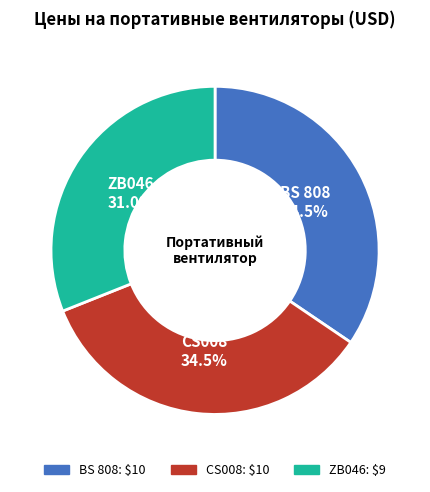

Is there a majority slice in this chart?

No